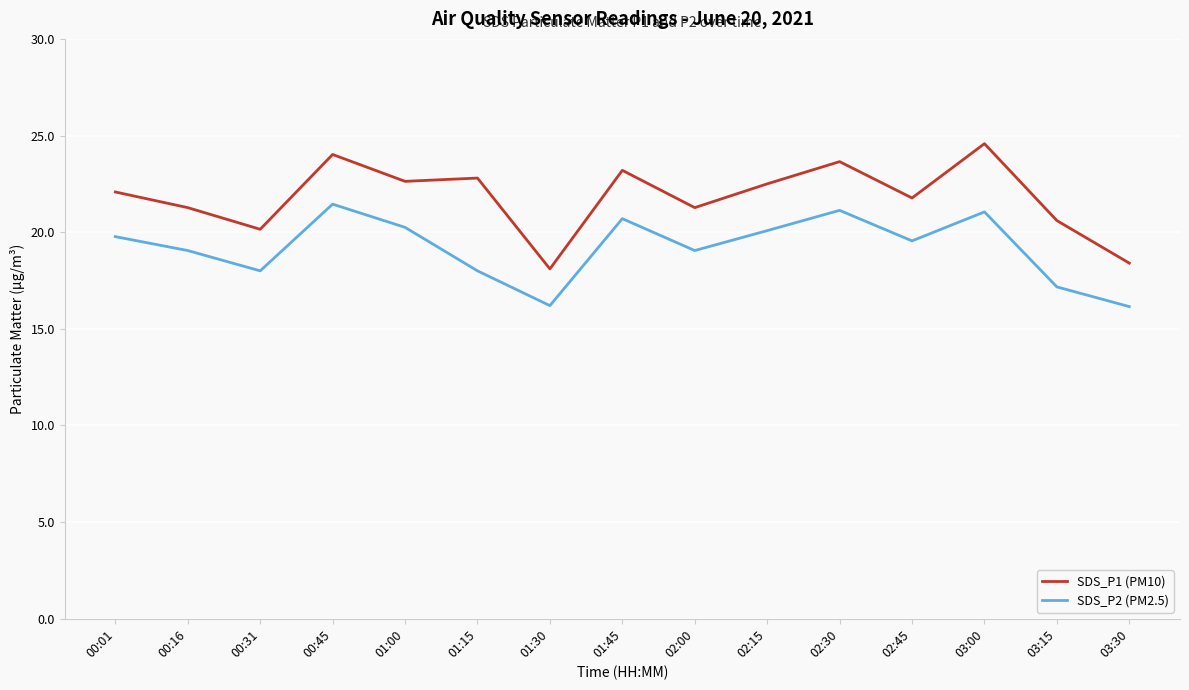

Between 01:00 and 03:00, which series saw the biggest shift?

SDS_P1 (PM10)